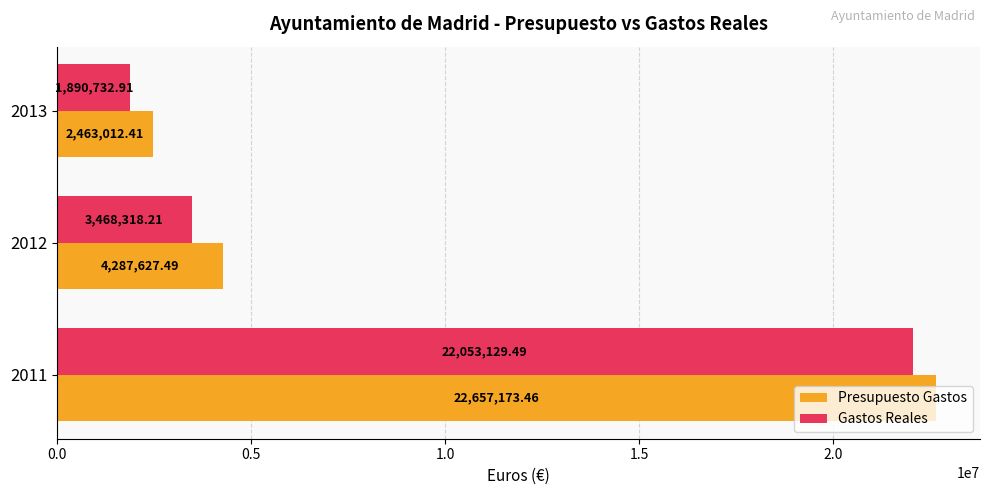

At which category is the sum across all series the highest?

2011